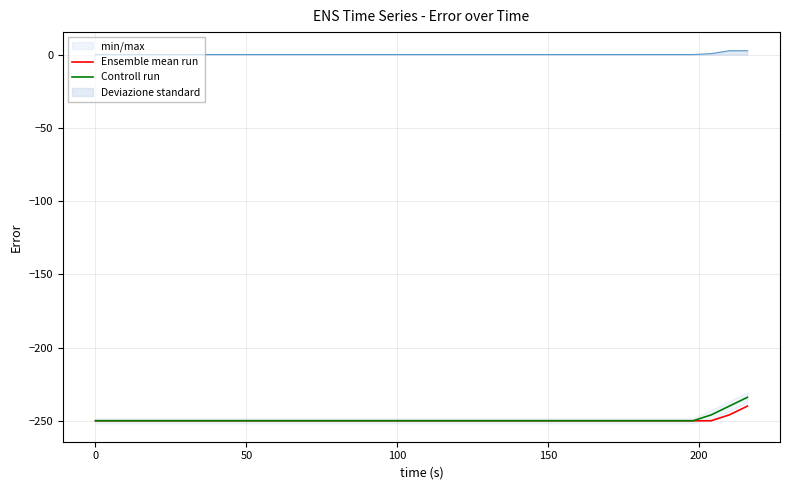

Which series has the largest range (max minus min)?

Controll run